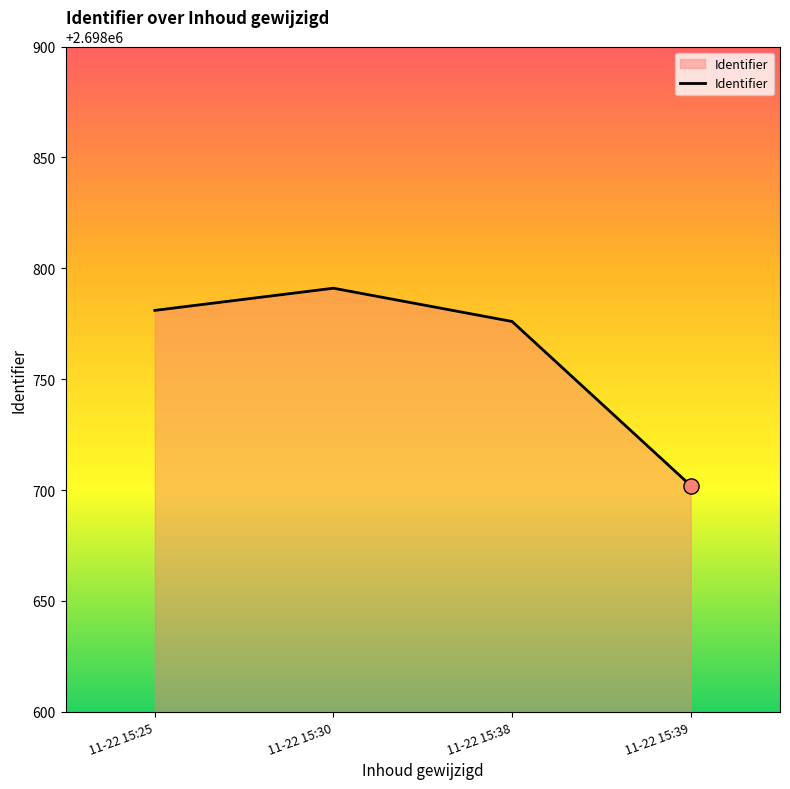

What is the ratio of the value at 11-22 15:38 to the value at 11-22 15:39?

1.0